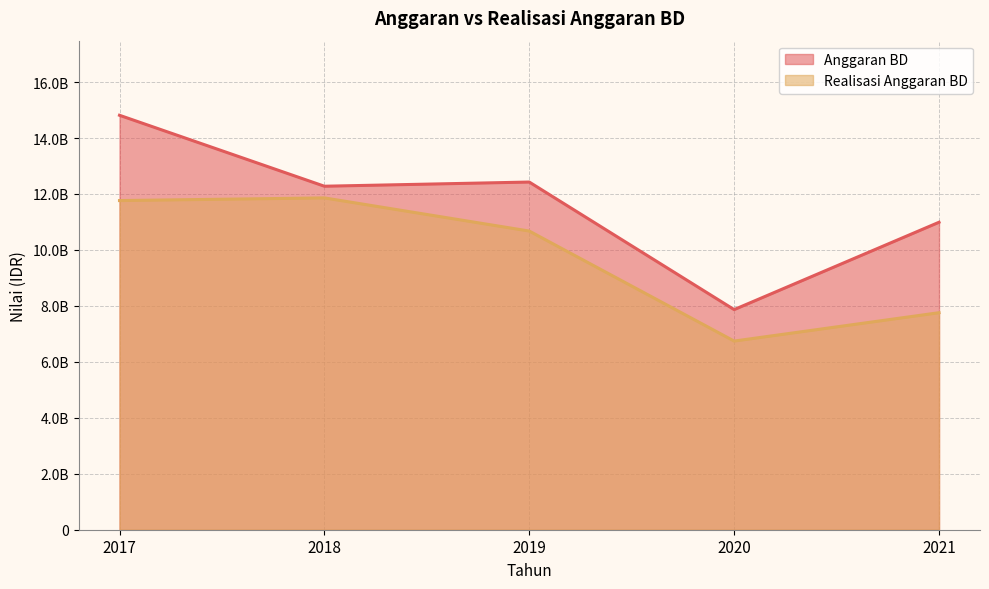

Does the chart display data point markers on the line(s)?

No